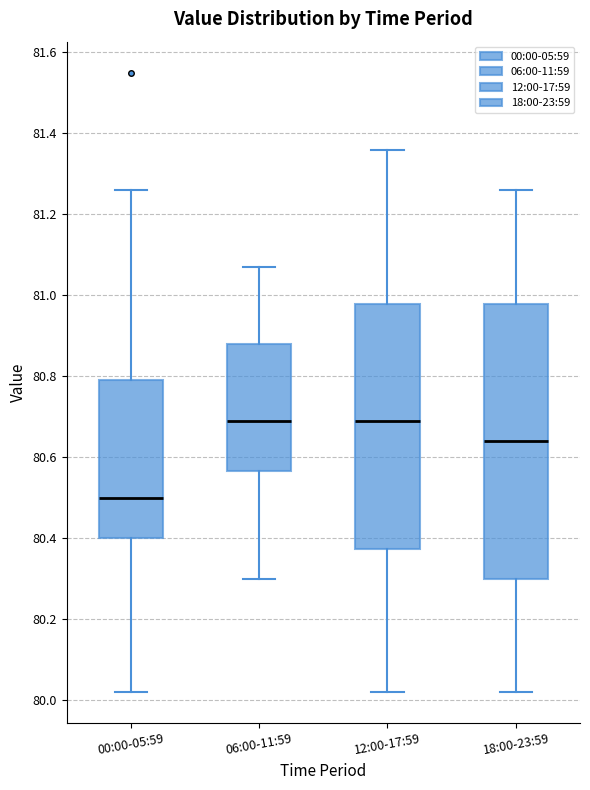

Reading left to right, read every box against the y-axis: the position of its median line, the range the box covers, and the ends of its whiskers. The values are not printed on the chart, so give them approximately, as read against the axis.

00:00-05:59: median 80.50, box 80.40 to 80.80, whiskers 80.02 to 81.26
06:00-11:59: median 80.70, box 80.56 to 80.88, whiskers 80.30 to 81.08
12:00-17:59: median 80.70, box 80.38 to 80.98, whiskers 80.02 to 81.36
18:00-23:59: median 80.64, box 80.30 to 80.98, whiskers 80.02 to 81.26